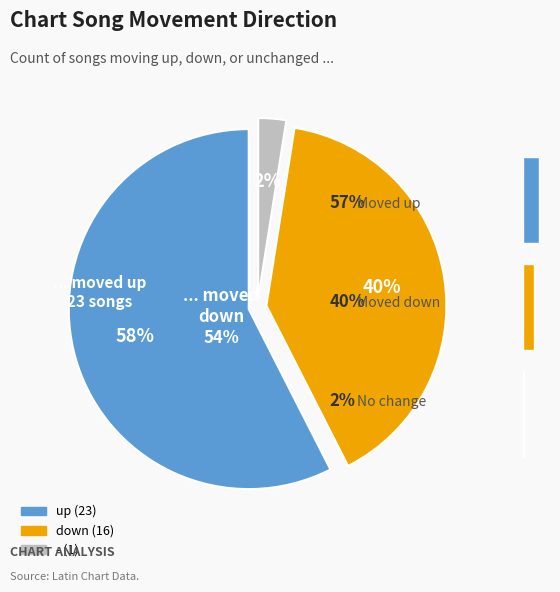

To the nearest percent, what is the combined percentage of 0.0 and 1.0?

42%